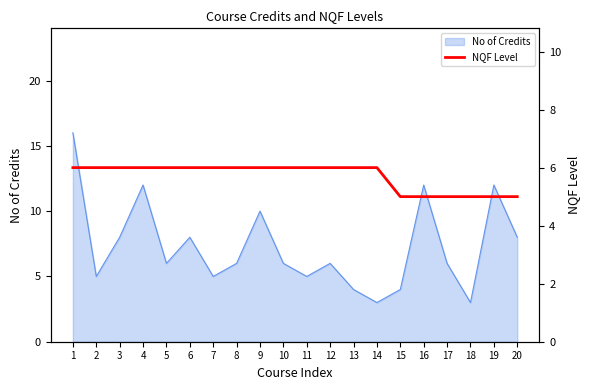

What is the sum of the values at 17 and 11?

11